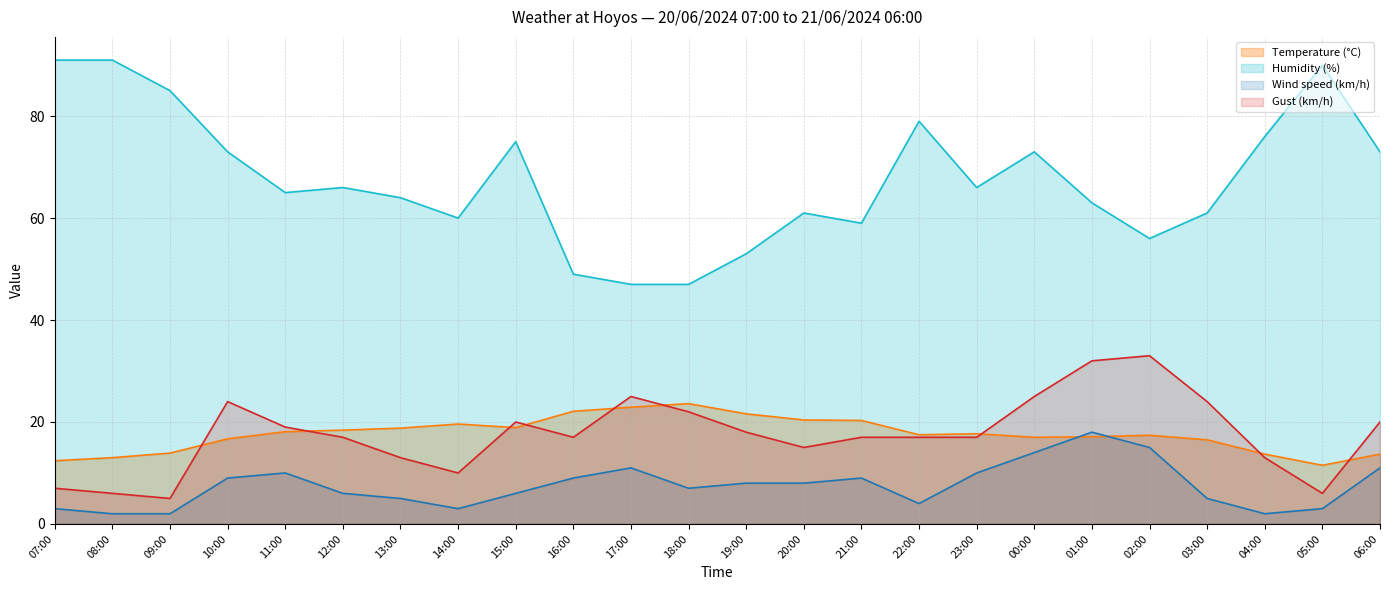

True or false: Gust (km/h) has more than 1 interior local peaks.

True